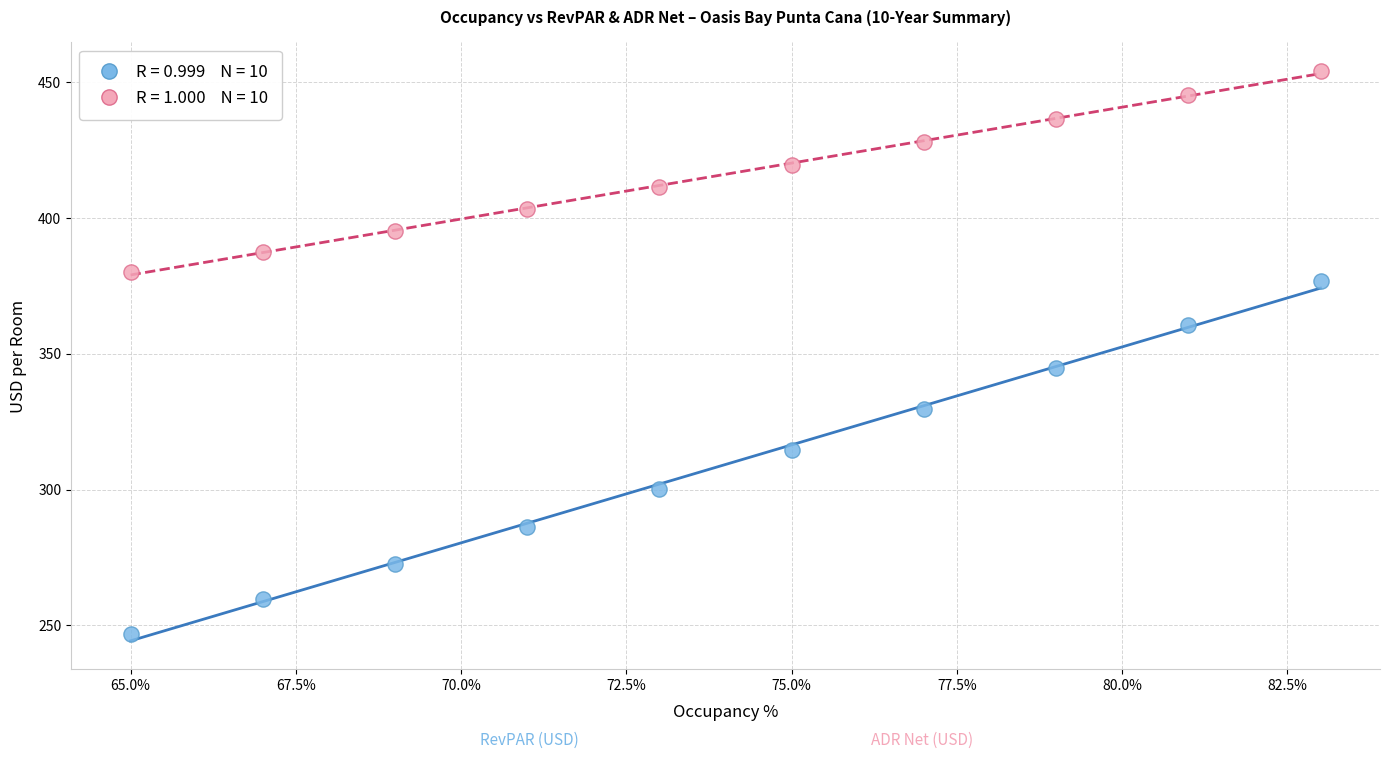

Across all data points, what is the range of Y values (max minus min)?

207.1